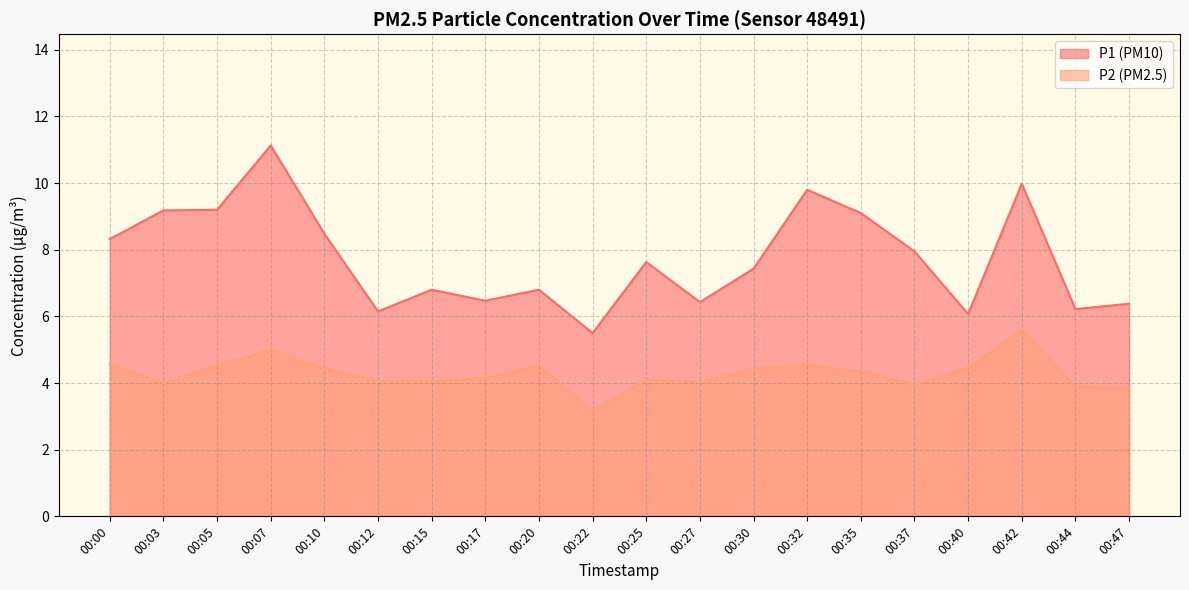

What value does the P2 series have at 00:42?

5.6